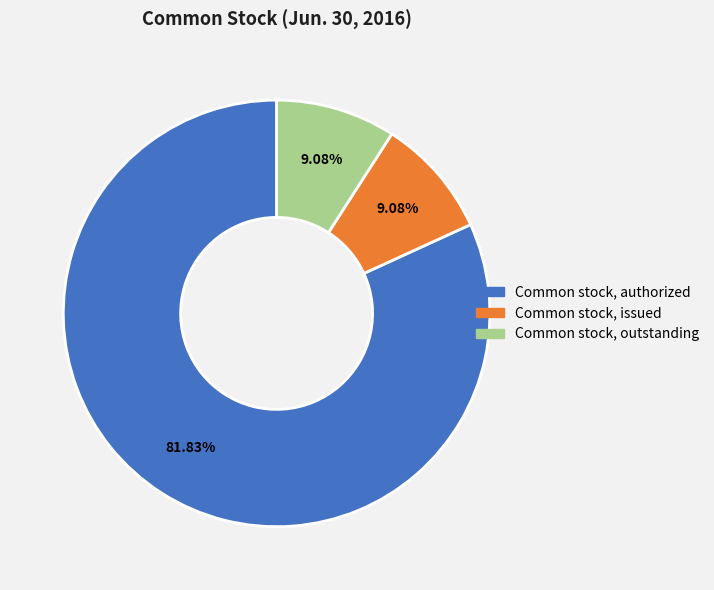

How many slices are in this pie chart?

3